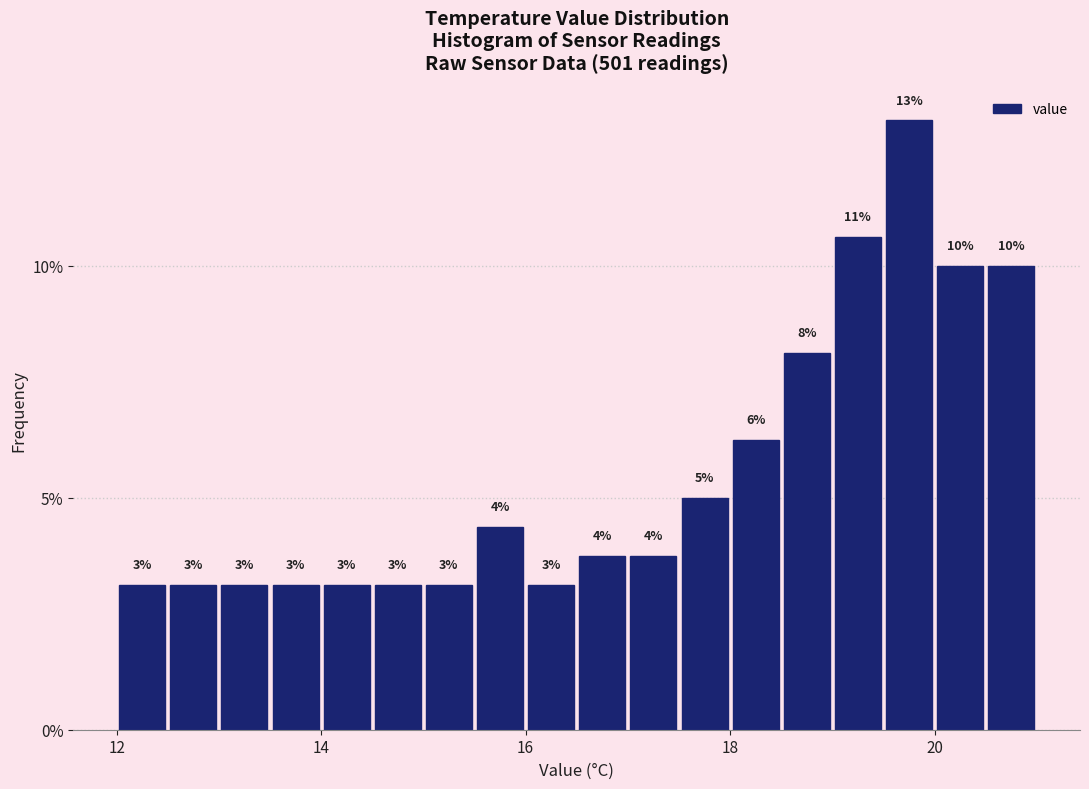

Around what value on the x-axis is the tallest bar? Give the approximate position of its centre, as read against the axis.

19.8